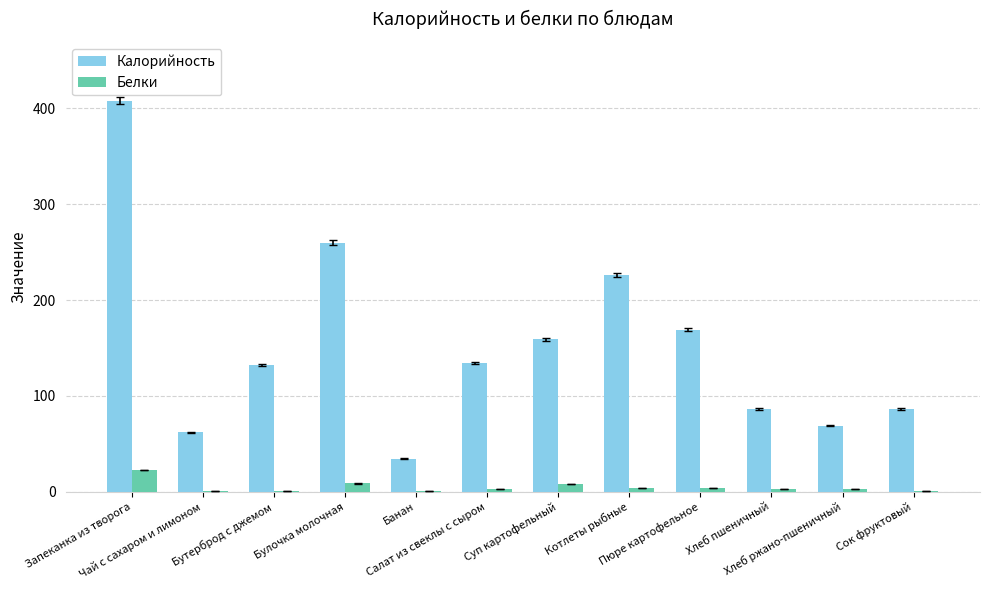

Which series has the largest total across all categories?

Калорийность